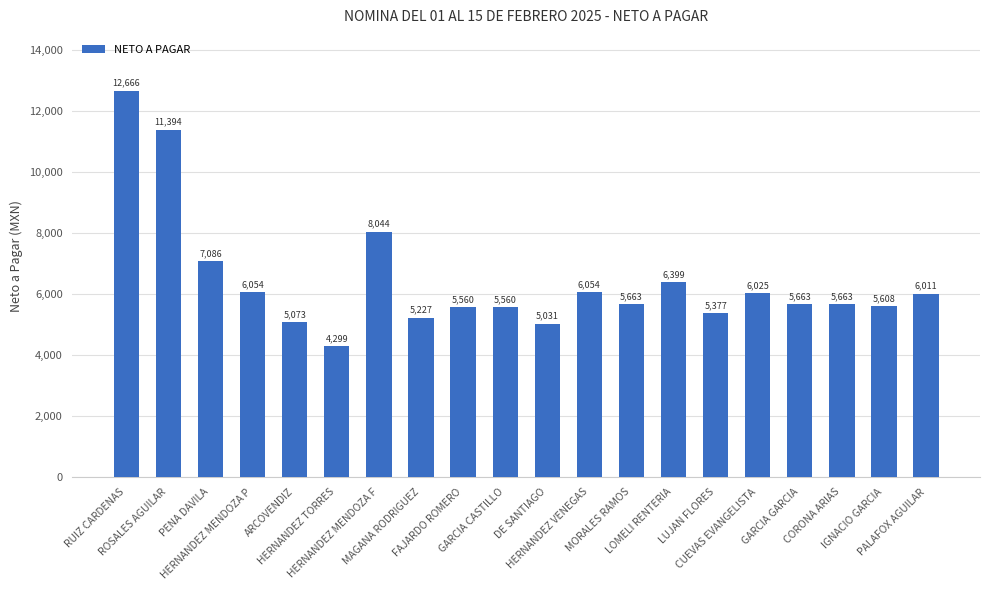

What is the value of the 15th bar from the left?

5376.6